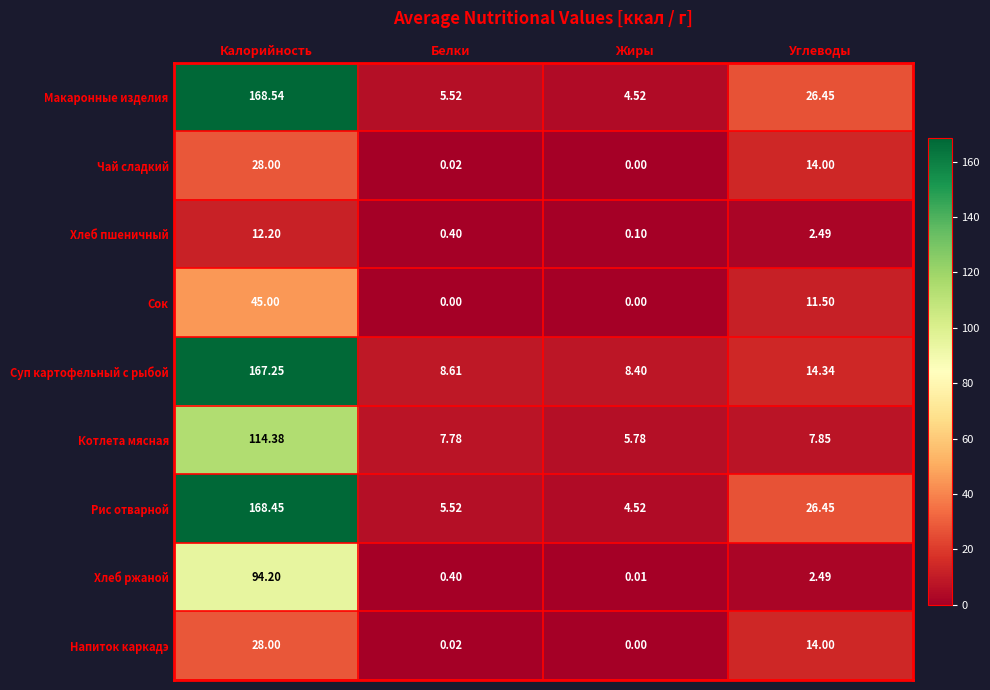

List the labels in order of Чай сладкий value, smallest first.

Жиры, Белки, Углеводы, Калорийность